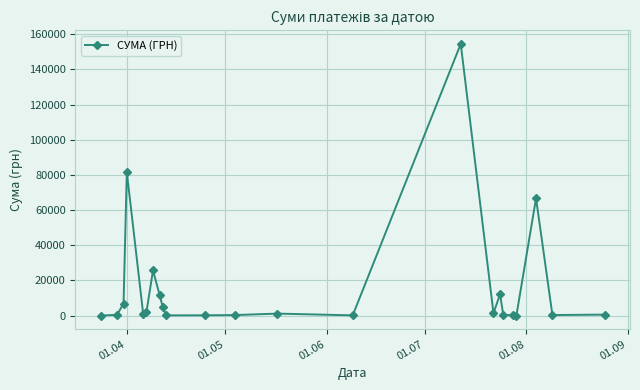

True or false: the data has more than 2 interior local peaks.

True